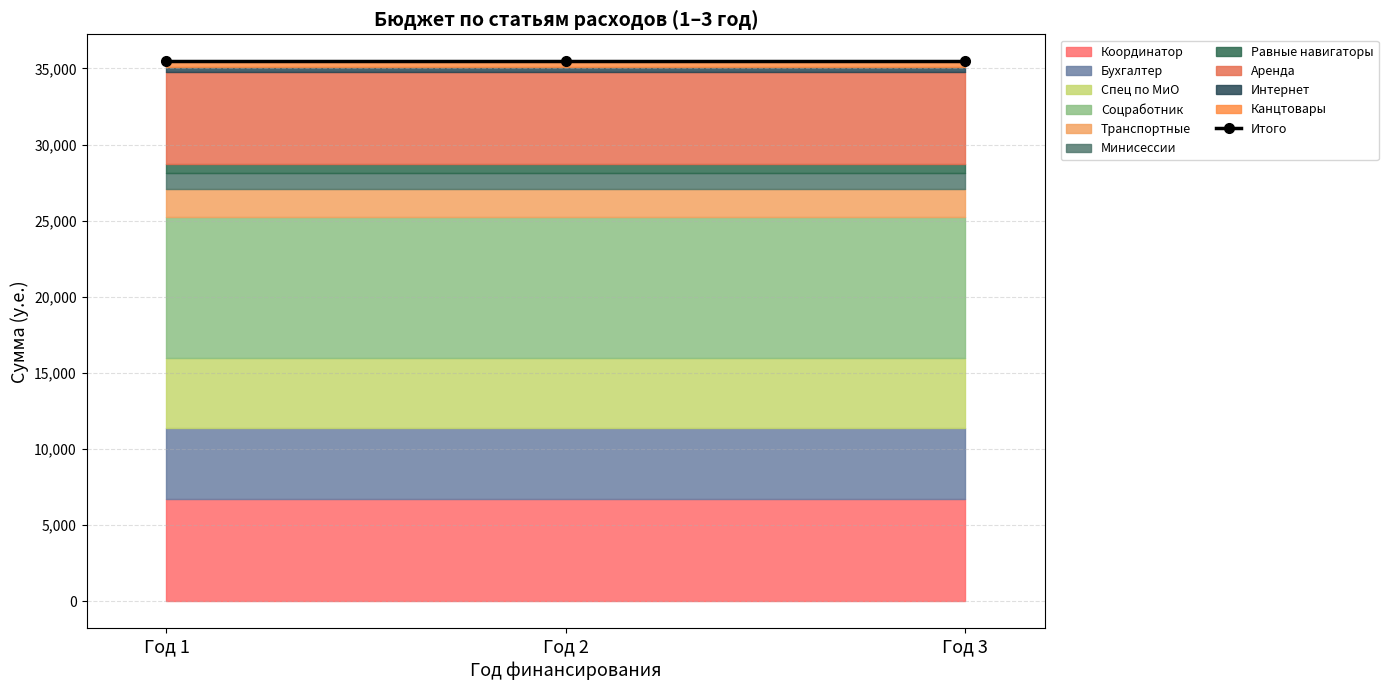

What is the approximate value of 3 год at Соцработник?

9266.4